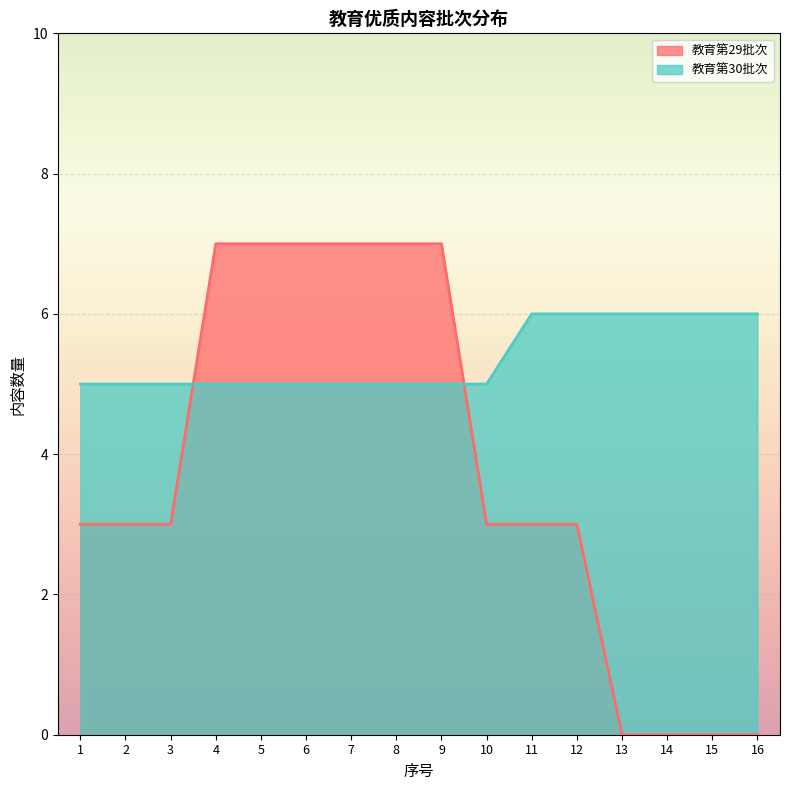

How many lines are shown in the chart?

2